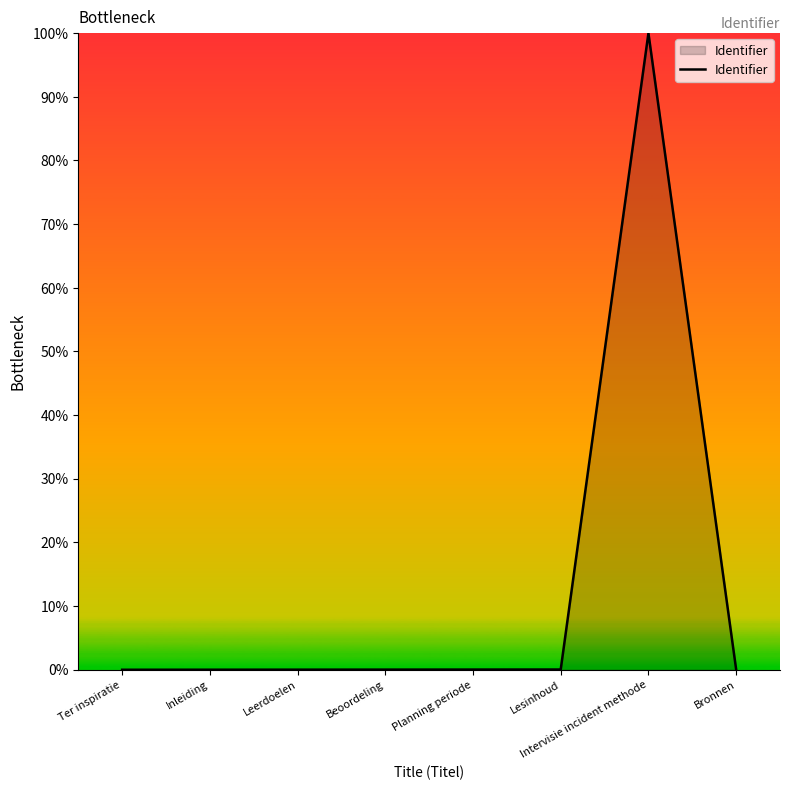

What position from the right is Intervisie incident methode?

2